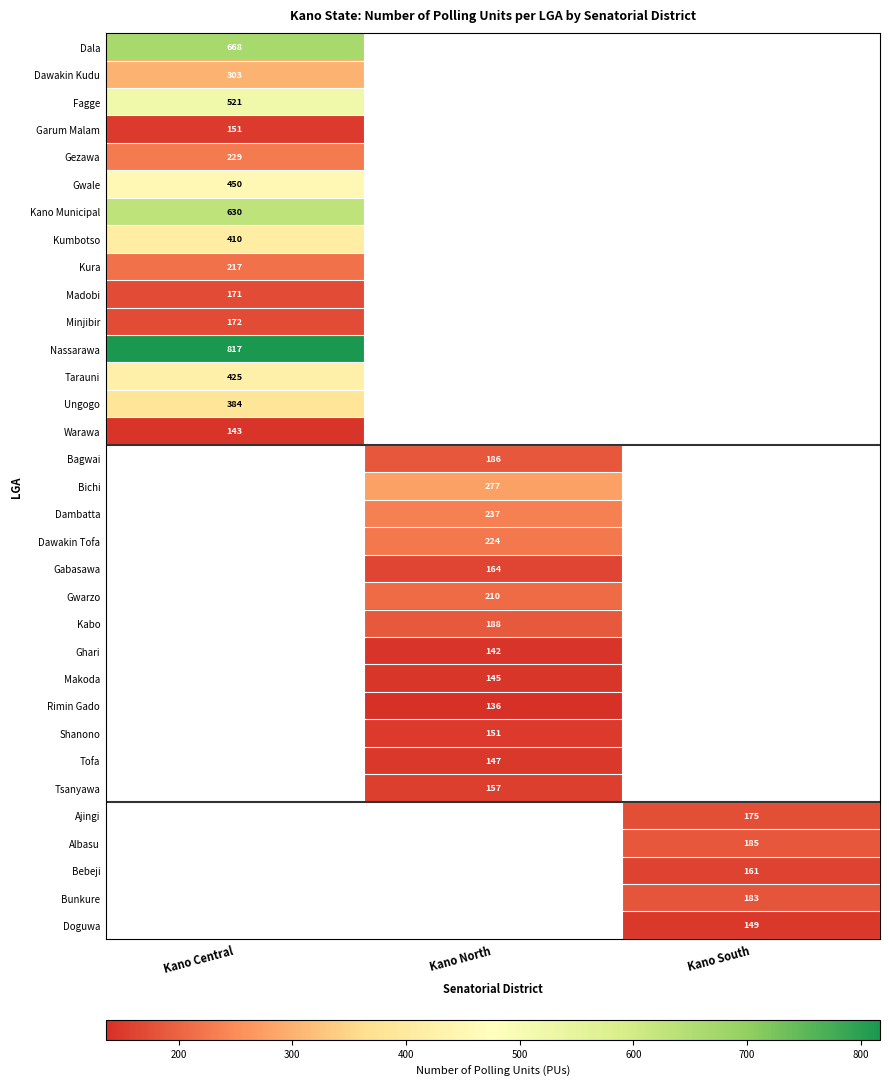

How many data points does each series have?

3